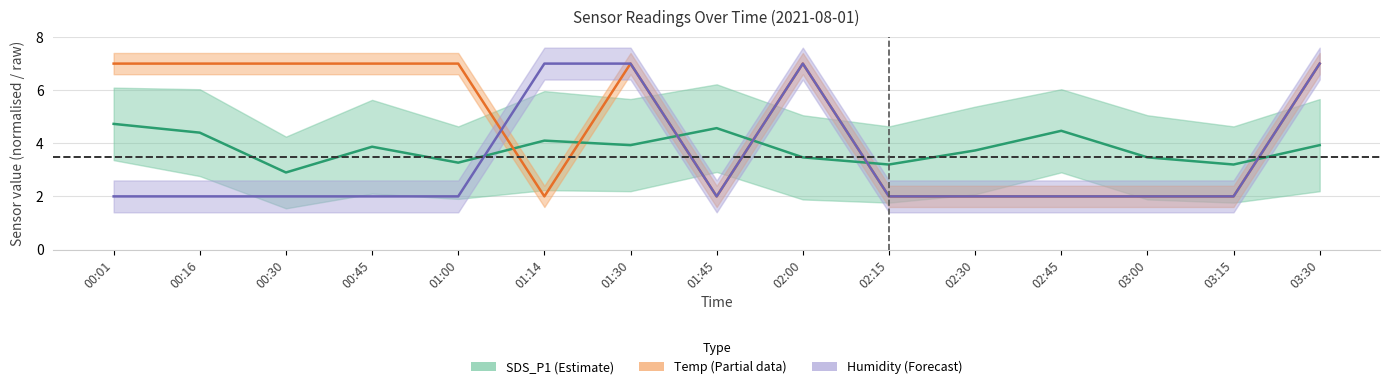

What is the sum of the SDS_P1 values at 03:15 and 02:45?

7.7